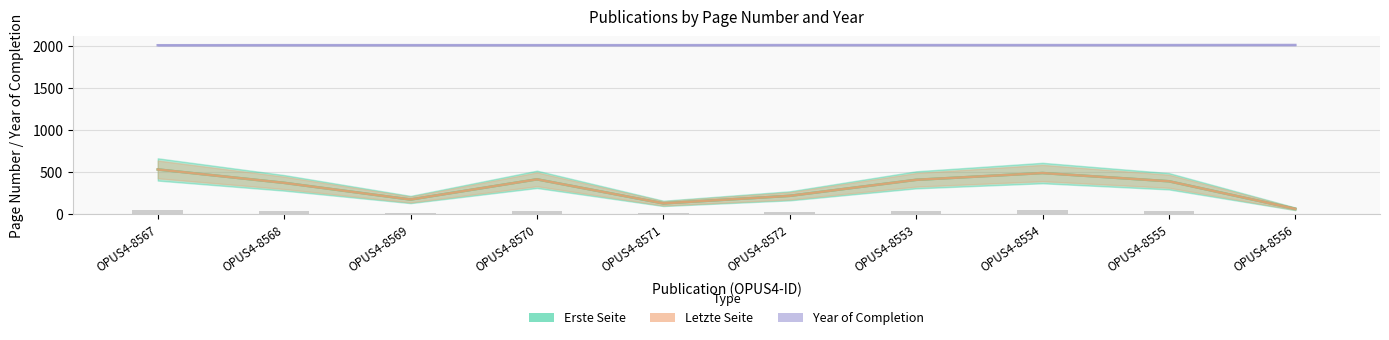

The Erste Seite series shows 173 at OPUS4-8569. True or false?

True